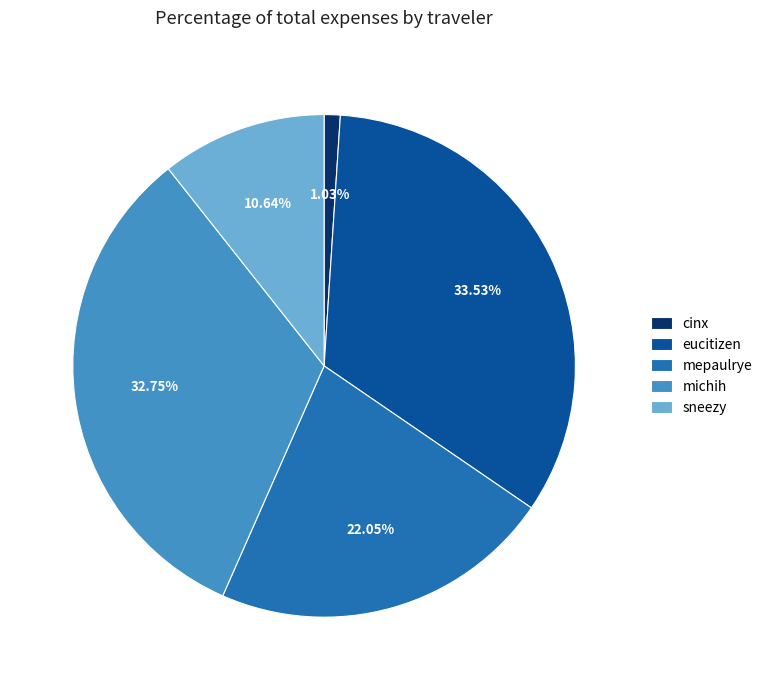

Which category has the smallest portion of the pie?

cinx